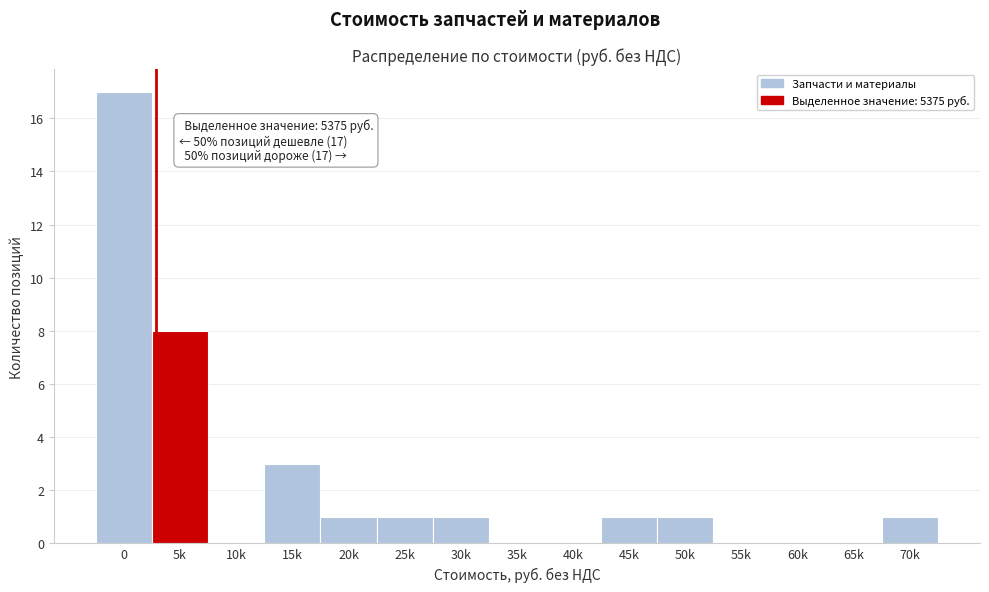

Reading left to right, what are all the values shown in this chart?

0=17	5k=8	10k=0	15k=3	20k=1	25k=1	30k=1	35k=0	40k=0	45k=1	50k=1	55k=0	60k=0	65k=0	70k=1